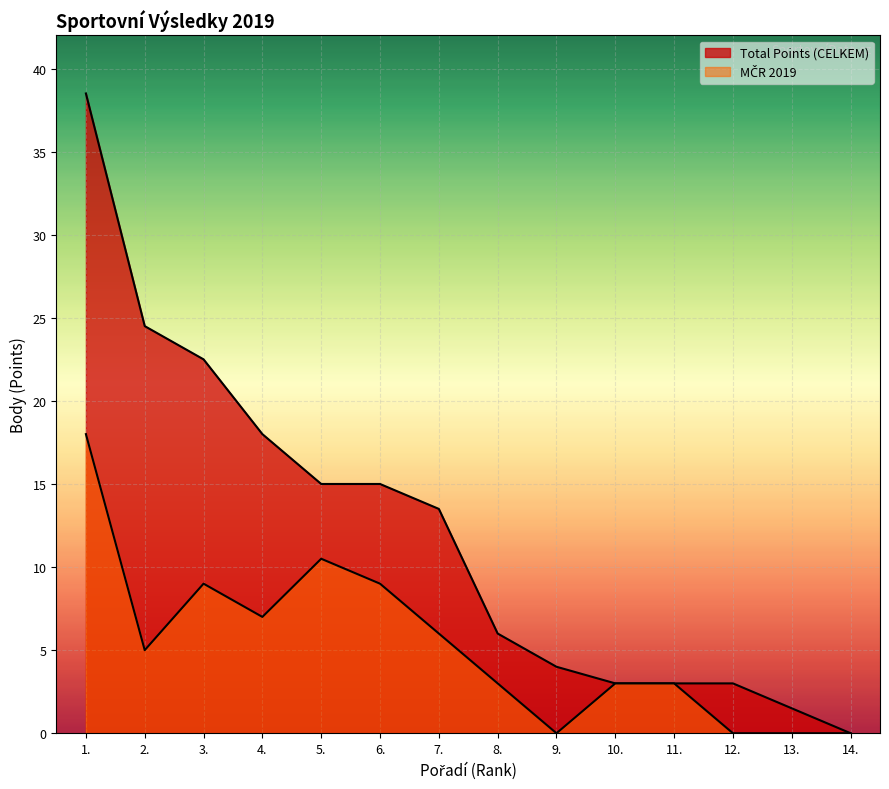

True or false: MČR 2019 has more than 2 interior local peaks.

False